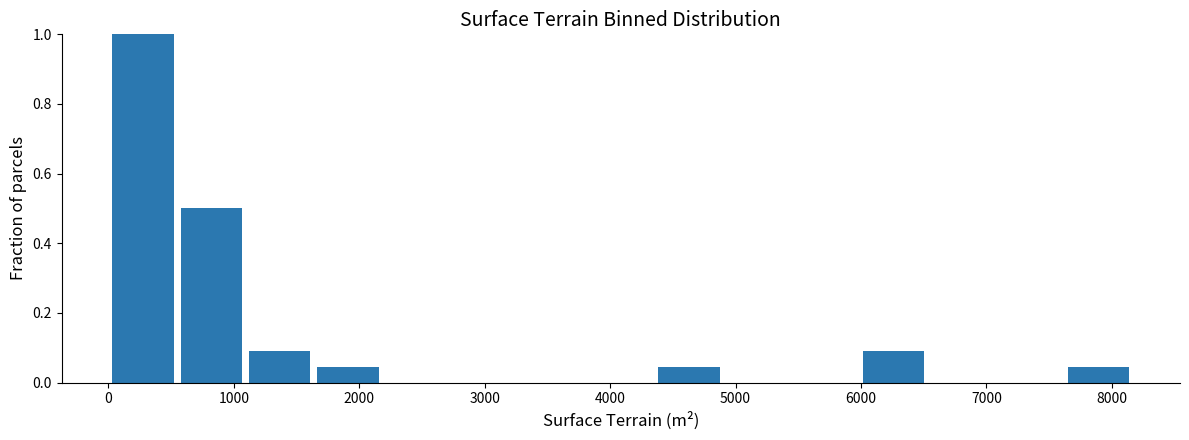

What is the height of the bar covering 6000 to 6500 on the x-axis? Neither the bar edges nor the heights are printed on the chart, so give them approximately, as read against the axes.

0.10